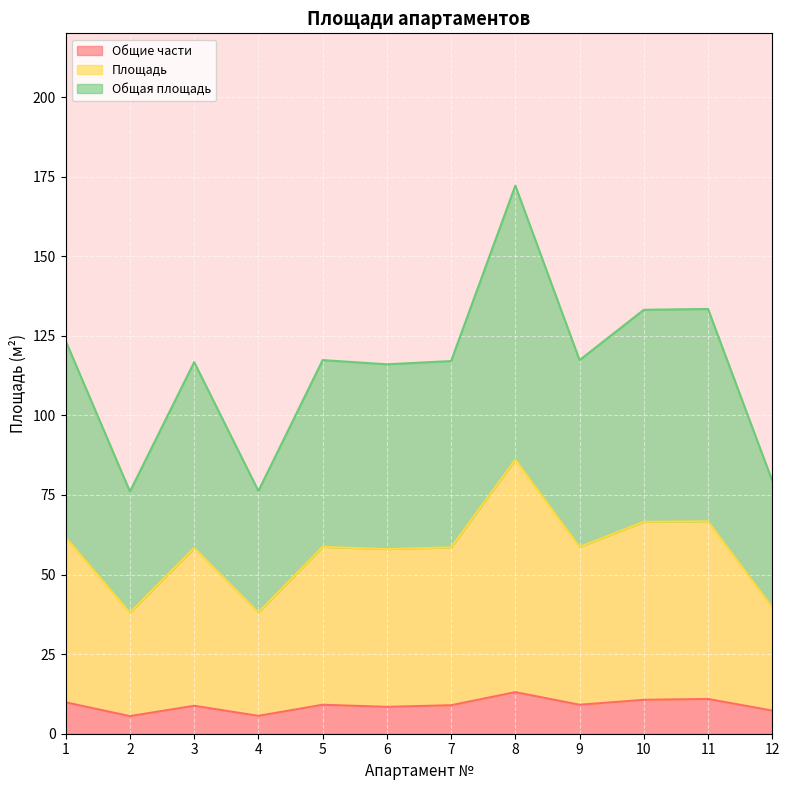

What is the difference between the second highest and minimum values in the Общая площадь series?

57.3